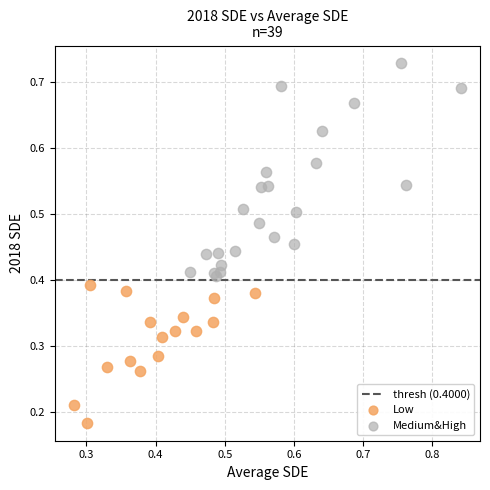

Which series contains the highest Y value?

Medium&High